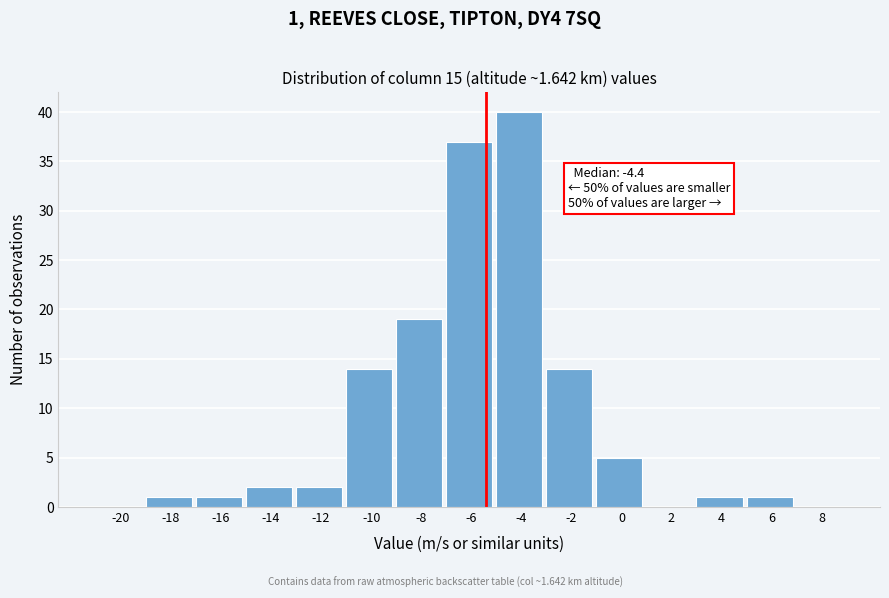

Reading right to left, extract all data points from this chart.

8=0	6=1	4=1	2=0	0=5	-2=14	-4=40	-6=37	-8=19	-10=14	-12=2	-14=2	-16=1	-18=1	-20=0